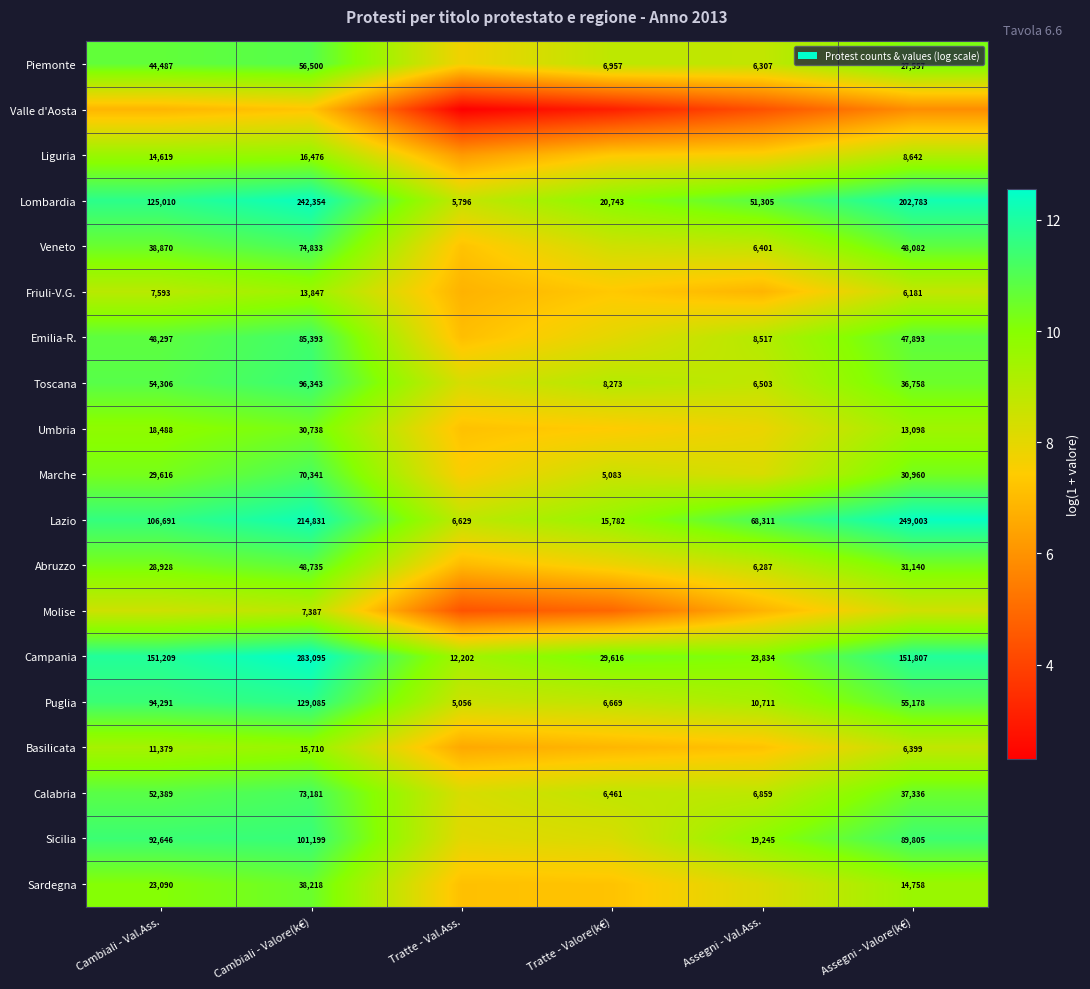

True or false: Abruzzo has a value of 14.1 at Assegni - Val.Ass..

False